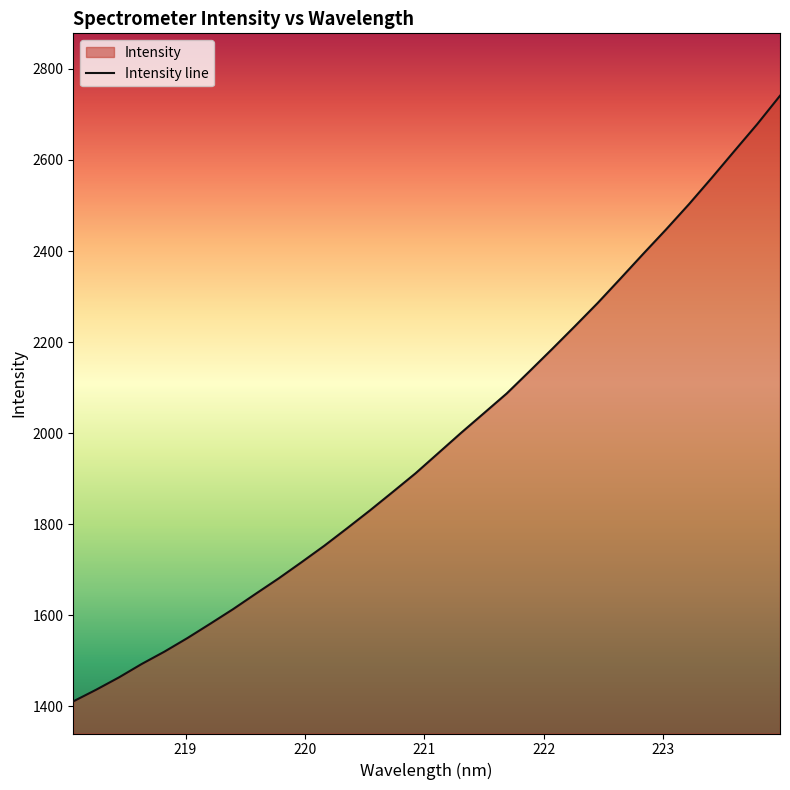

How many data points are above 1956?

16